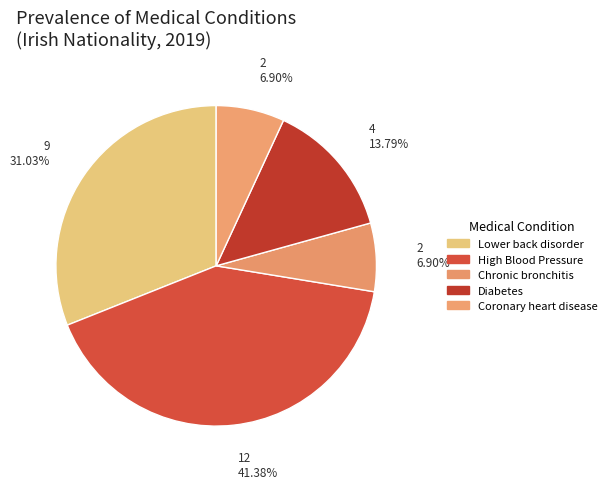

Is it true that Chronic bronchitis is 7% of the pie?

True